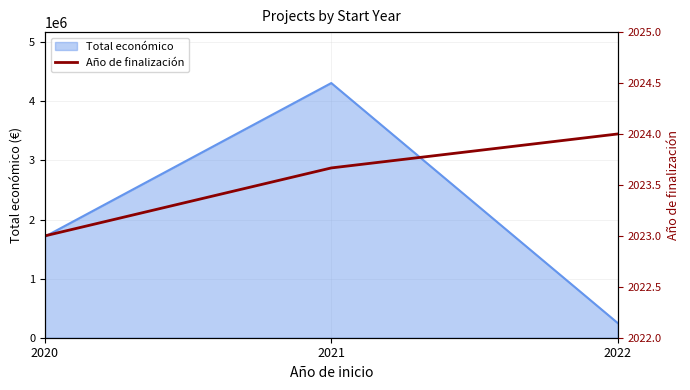

How many values in the Total económico series are below 1710548?

1